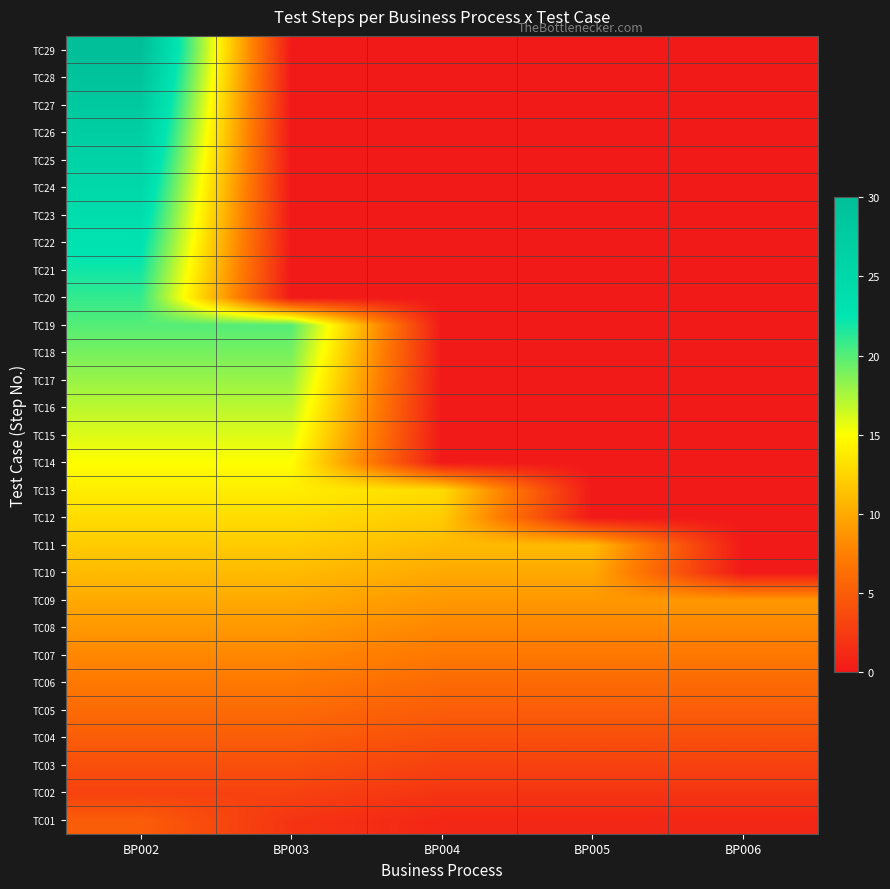

Which has a higher value, BP005 or BP004?

BP005